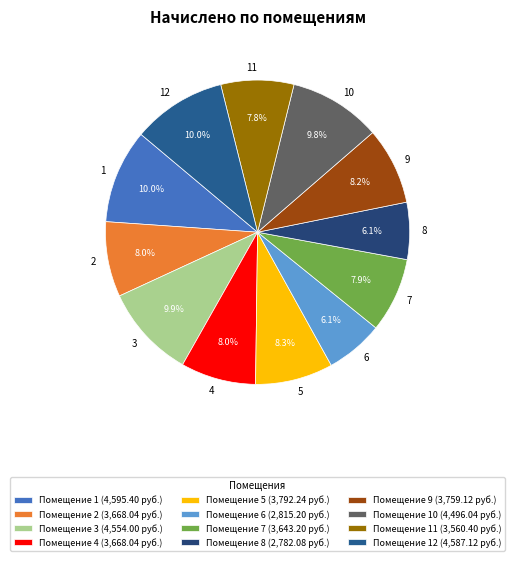

Which has a higher value, 7 or 3?

3